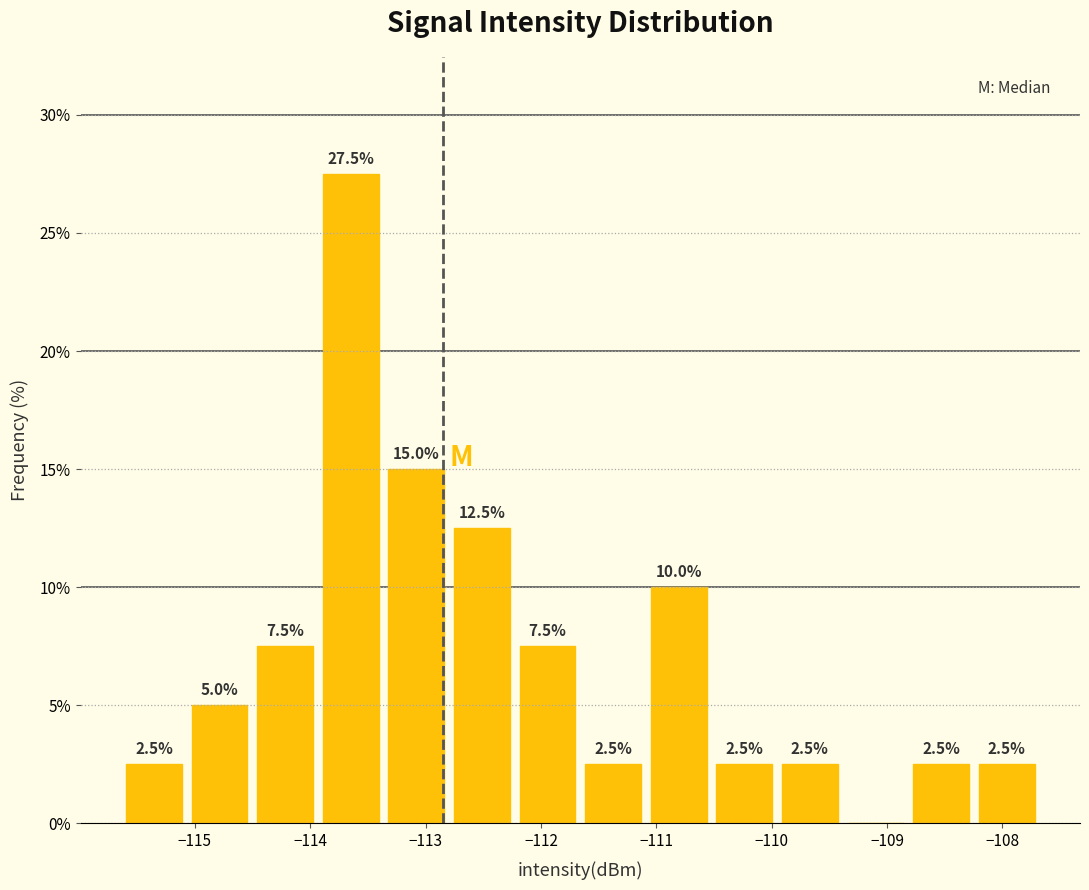

Which range on the x-axis has the tallest bar?

-113.9 to -113.4